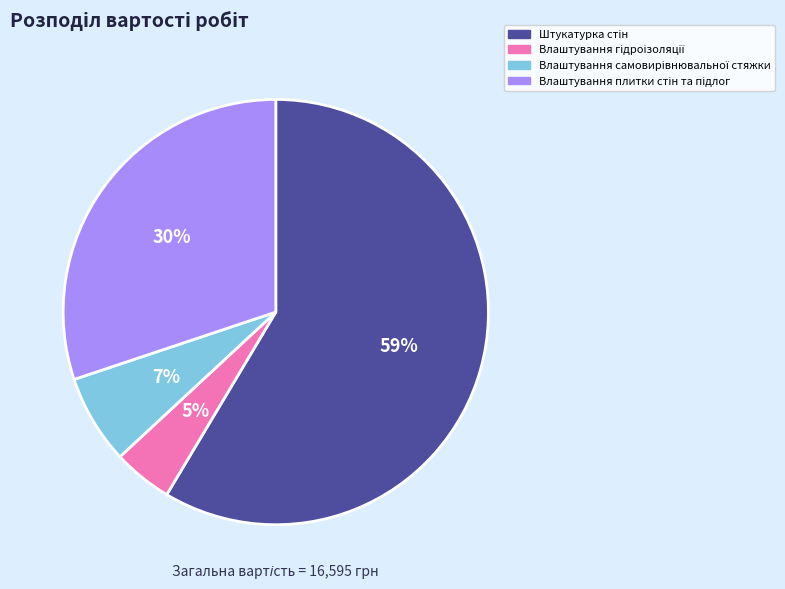

Does any single category account for the majority?

Yes